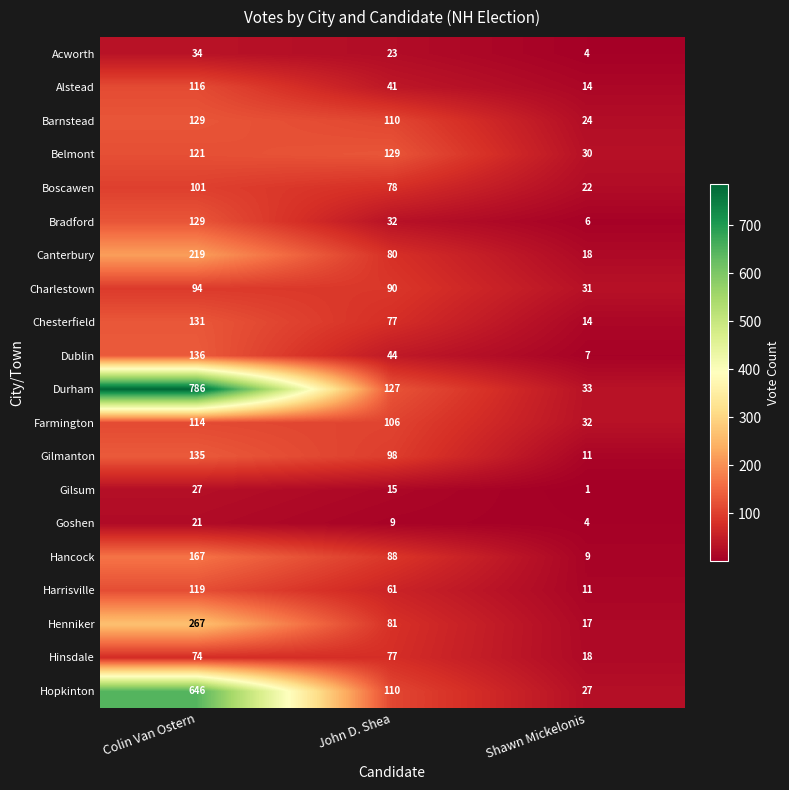

What is the approximate value of Harrisville at Shawn Mickelonis, to the nearest 10?

10